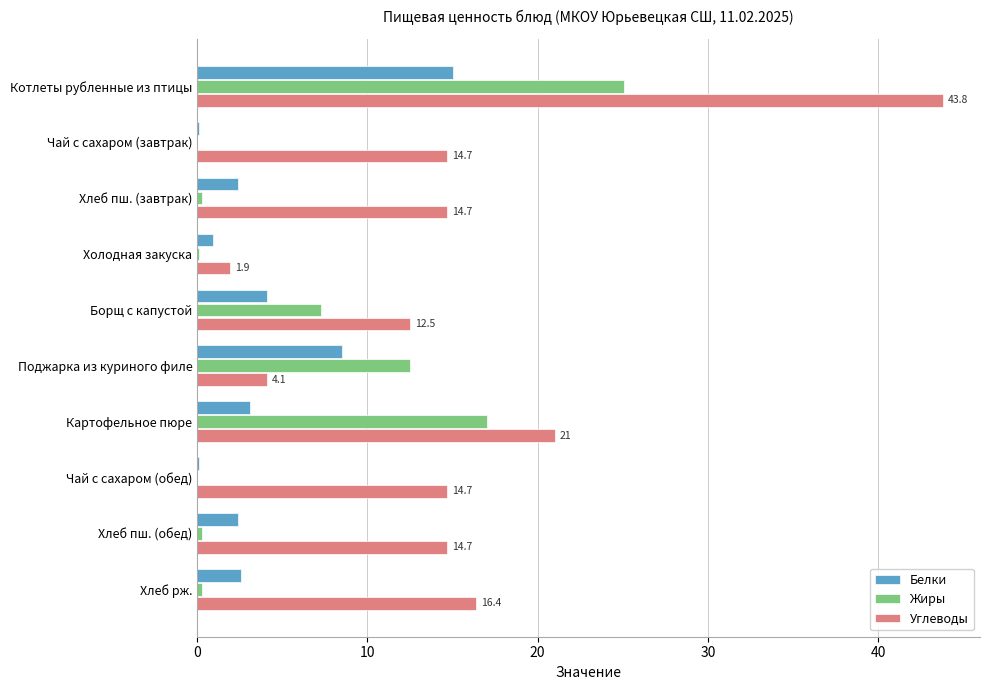

Which series changed the most between Котлеты рубленные из птицы and Поджарка из куриного филе?

Углеводы